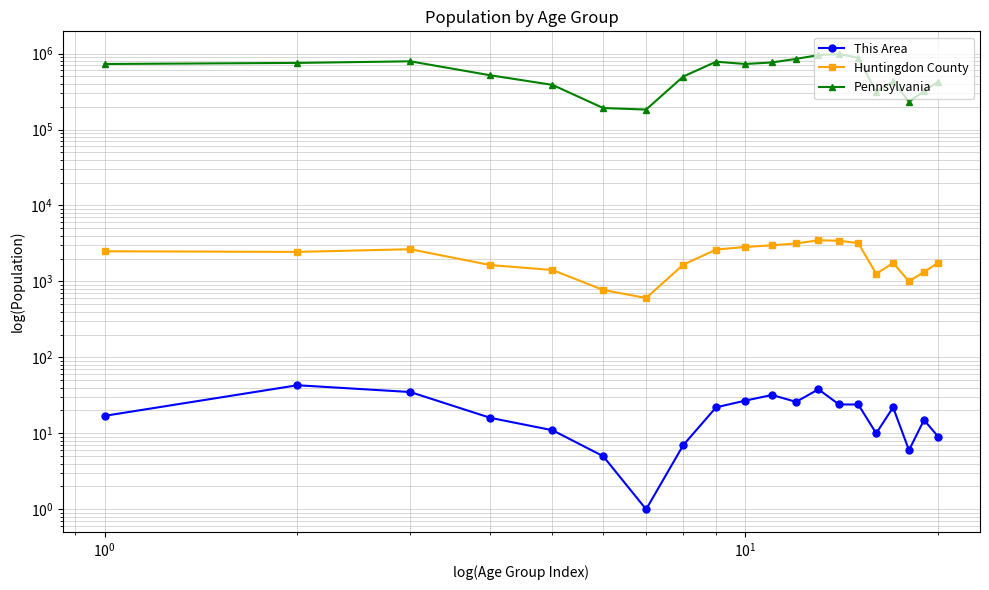

True or false: Huntingdon County has a value of 5957 at 12.

False